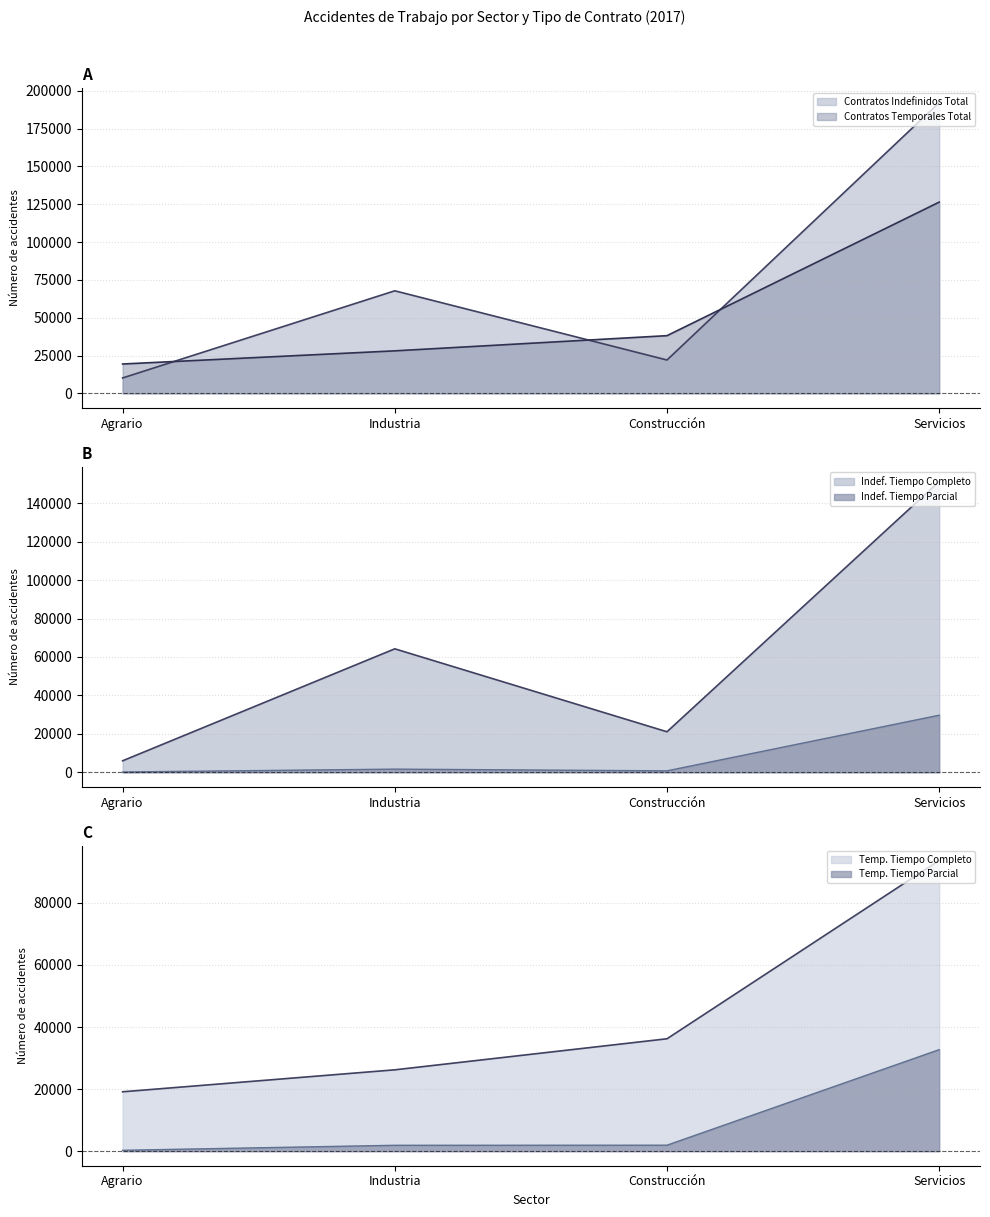

What is the approximate value of Indef. Tiempo Completo at Agrario, to the nearest 50?

6000